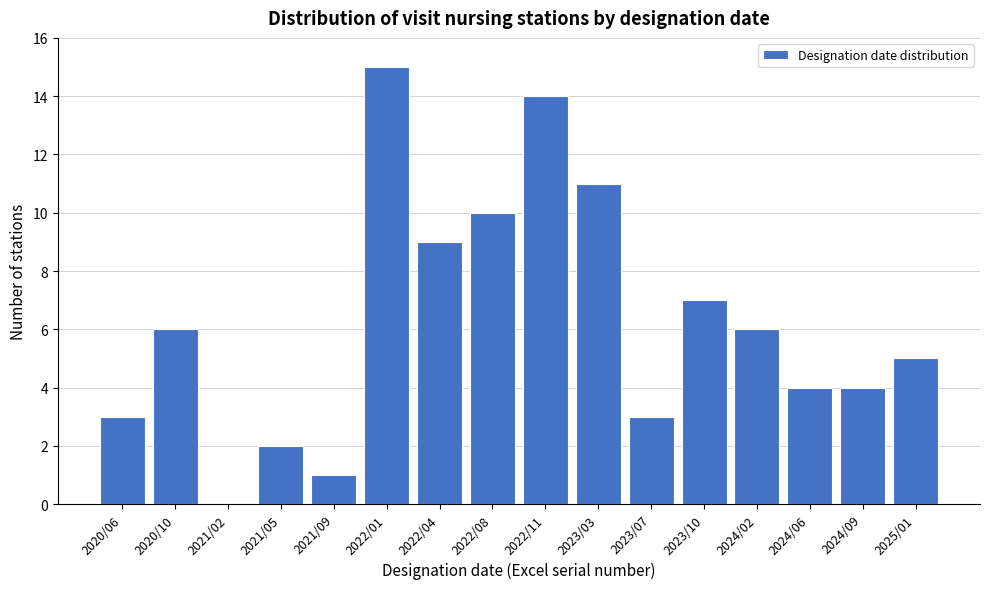

Reading right to left, transcribe all the data shown in this chart.

2025/01=5	2024/09=4	2024/06=4	2024/02=6	2023/10=7	2023/07=3	2023/03=11	2022/11=14	2022/08=10	2022/04=9	2022/01=15	2021/09=1	2021/05=2	2021/02=0	2020/10=6	2020/06=3